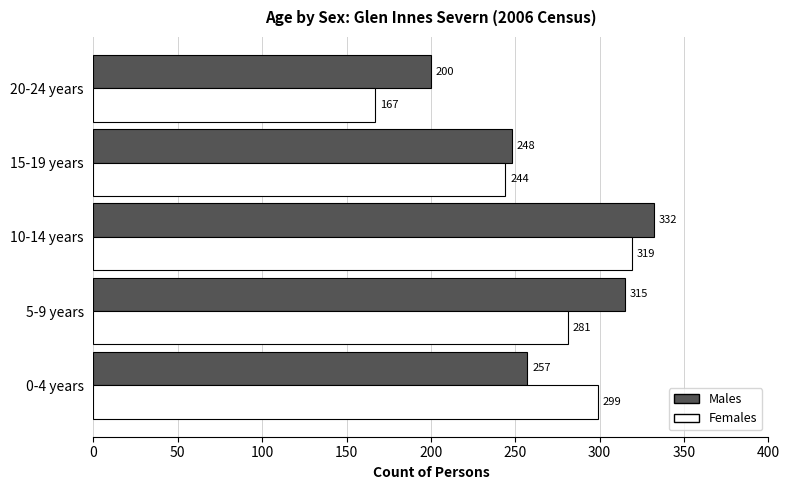

Rank the series by their average value, from lowest to highest.

Females, Males